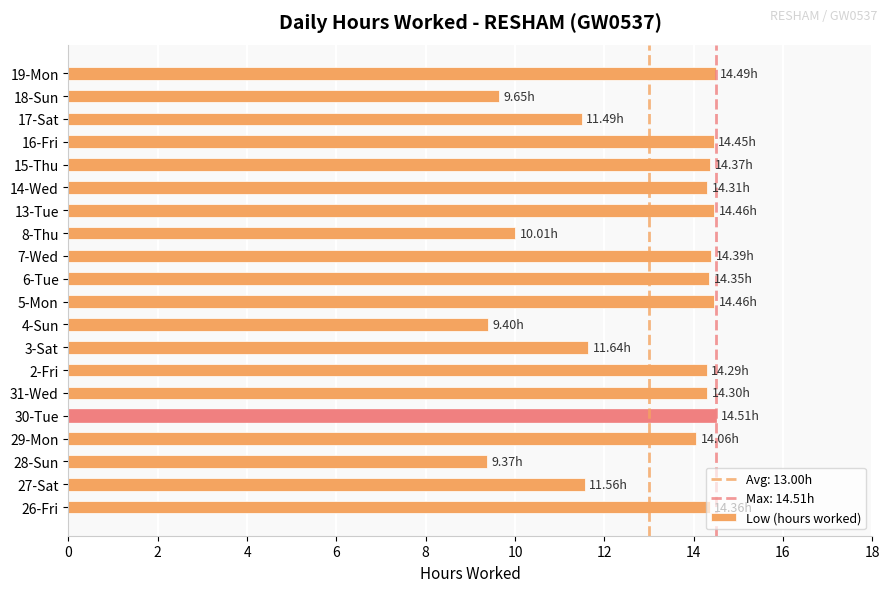

What is the change in value from 28-Sun to 31-Wed?

+4.9